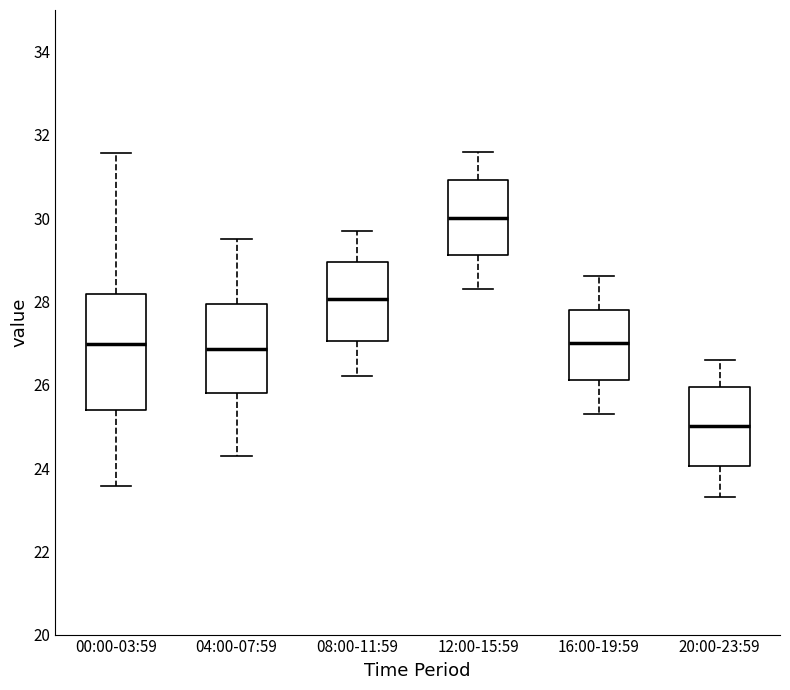

Comparing the boxes themselves (not the whiskers), which one is the tallest?

00:00-03:59